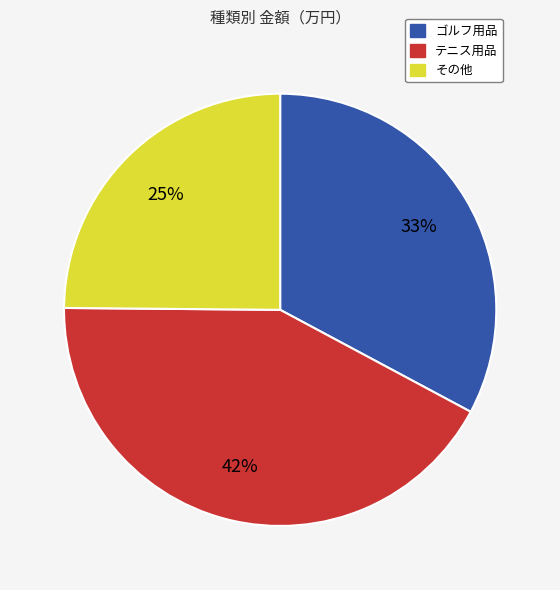

Count the number of slices in the pie.

3